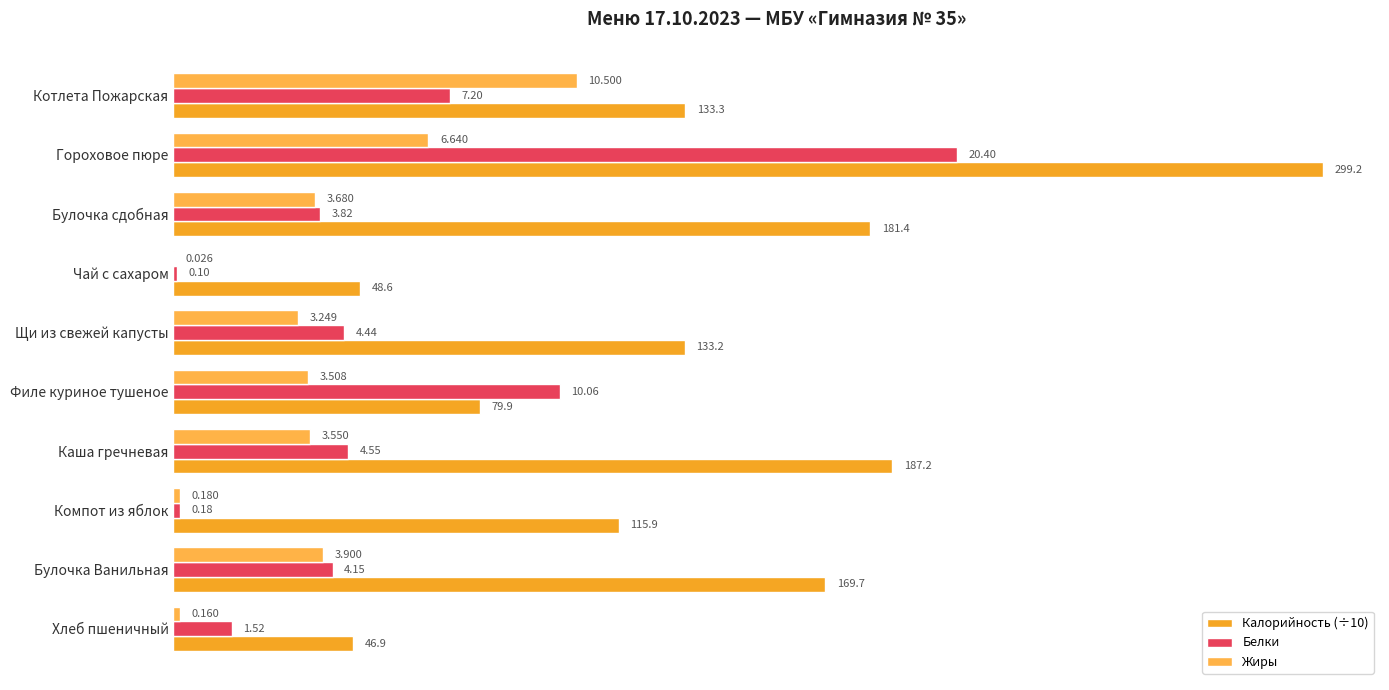

Which series has the widest spread of values?

Калорийность (÷10)